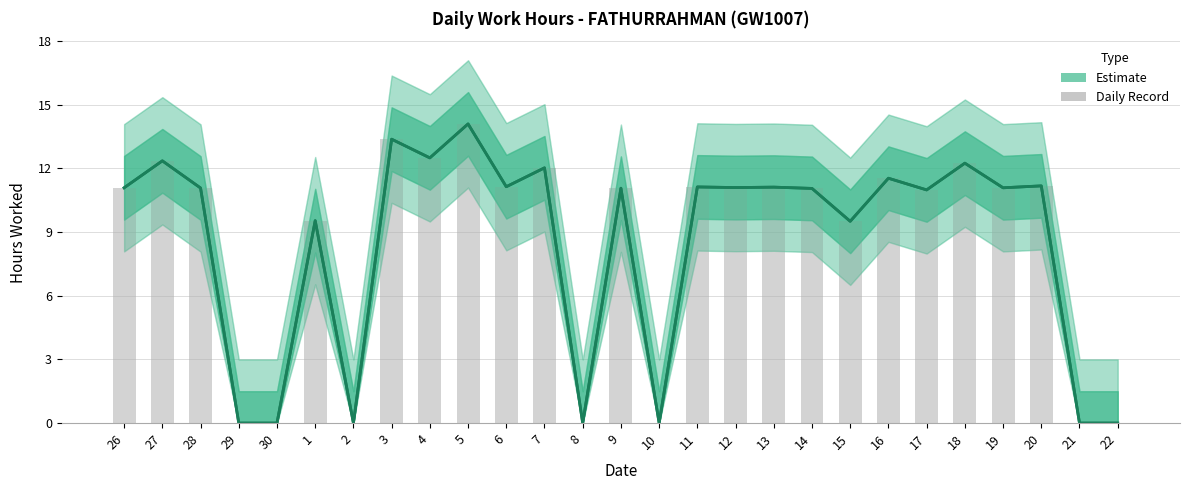

Rank the categories by value from lowest to highest.

29, 30, 2, 8, 10, 21, 22, 15, 1, 17, 14, 9, 28, 26, 19, 12, 13, 11, 6, 20, 16, 7, 18, 27, 4, 3, 5